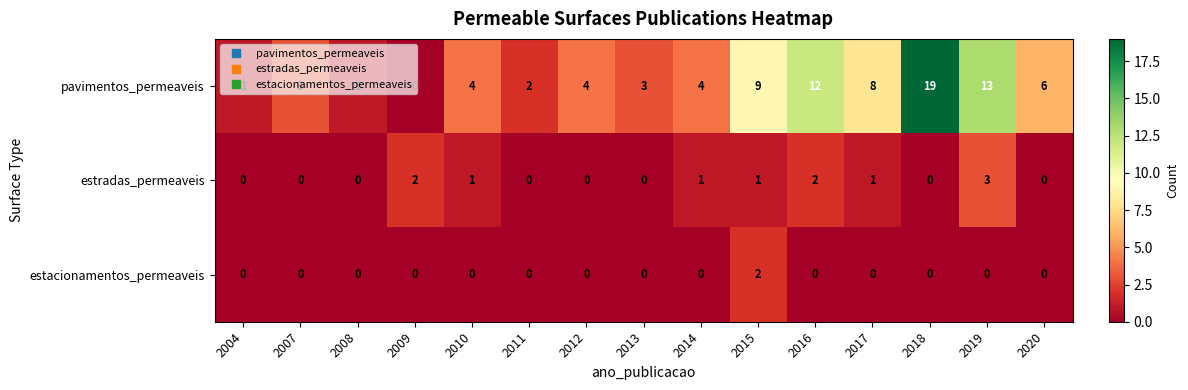

What is the spread (max minus min) of values at 2014?

4